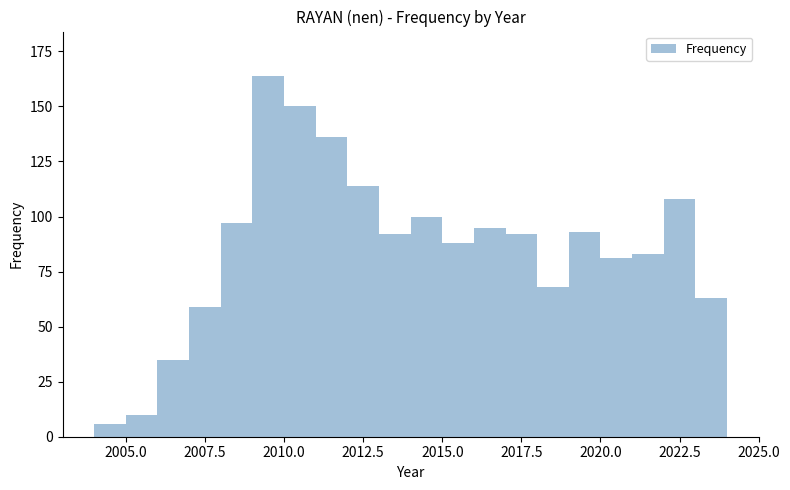

Around what value on the x-axis is the tallest bar? Give the approximate position of its centre, as read against the axis.

2009.5